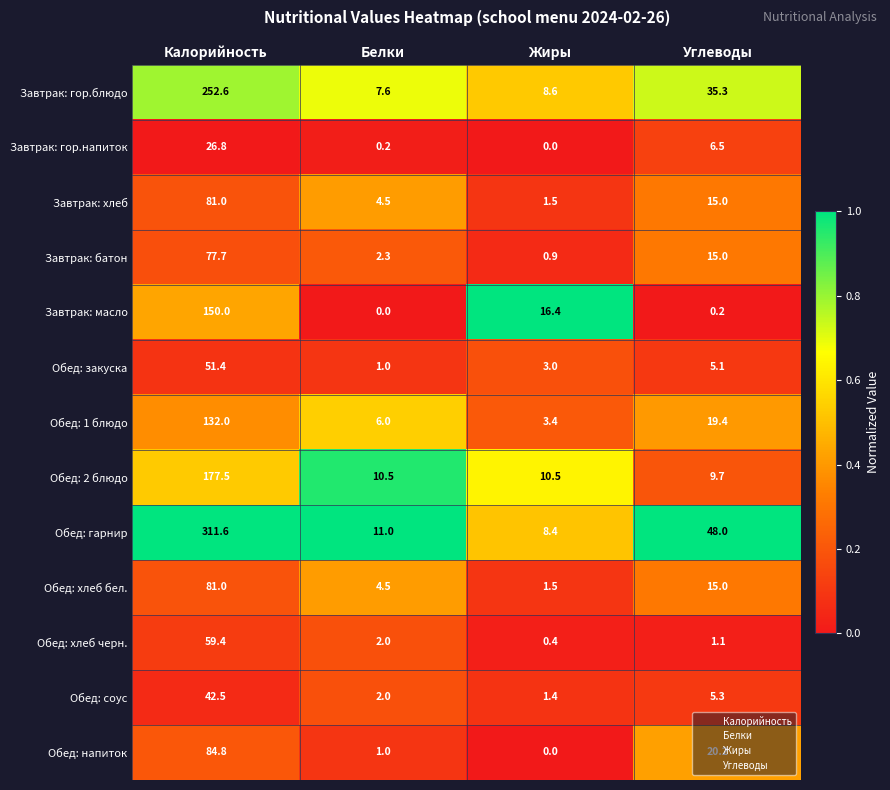

What is the difference between the highest and lowest values at Калорийность?

284.8